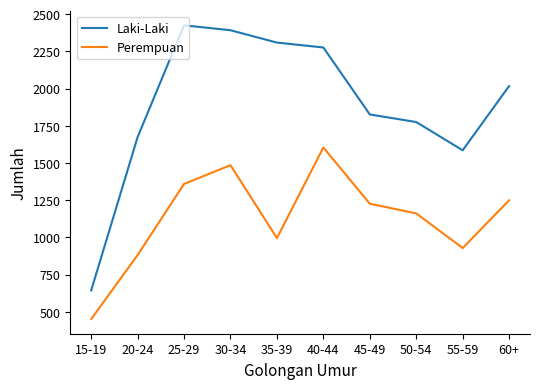

How many values in the Perempuan series are below 1226?

5